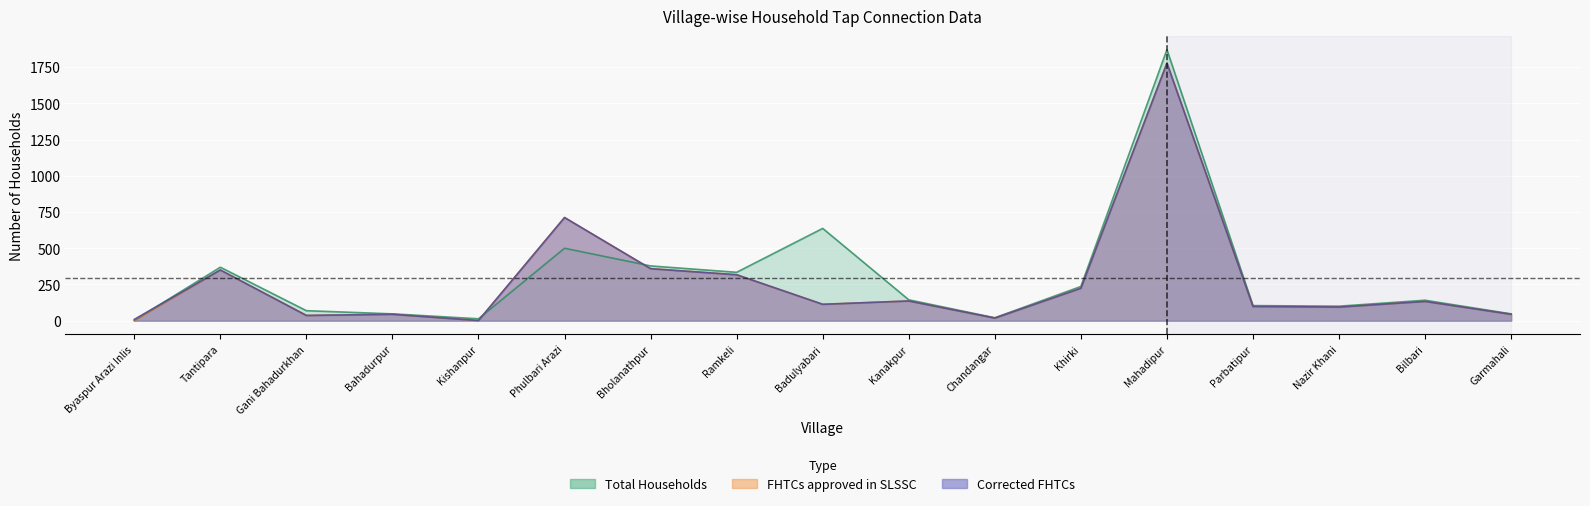

What is the difference between the maximum and minimum values in the Corrected FHTCs series?

1777